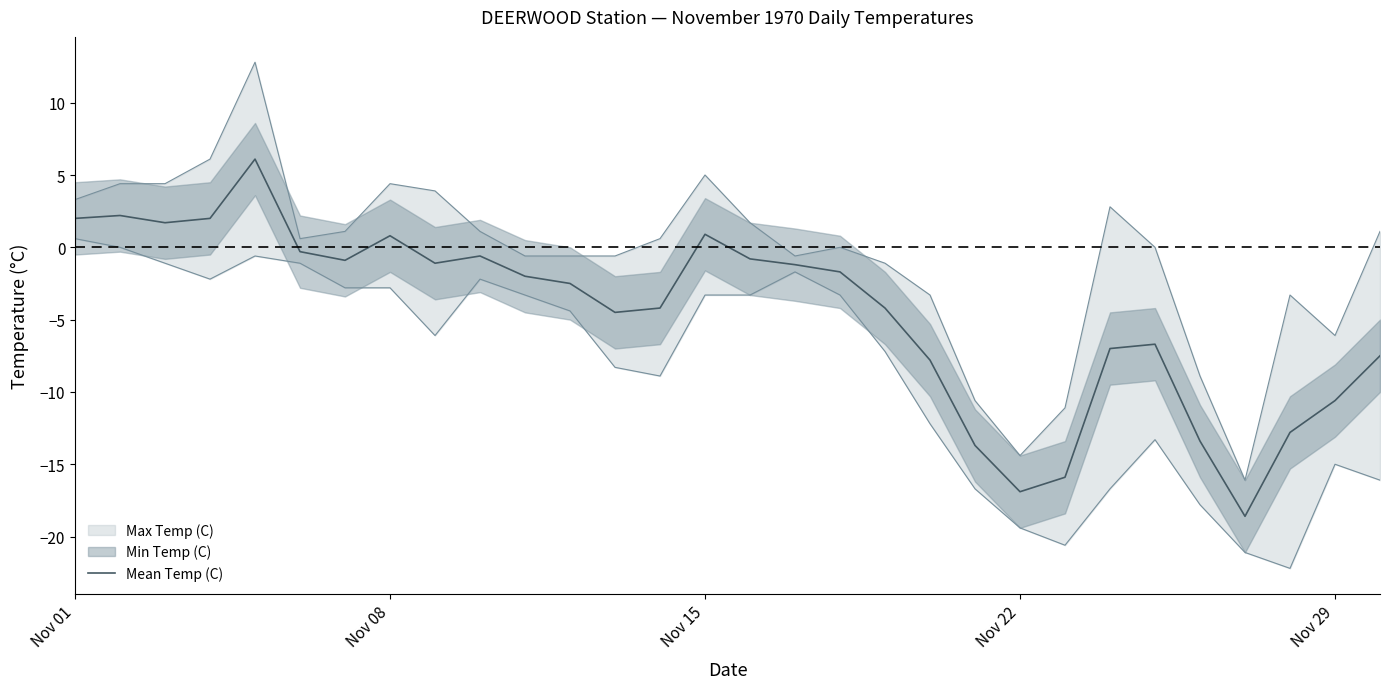

At which label does the data first exceed -2?

Nov 01